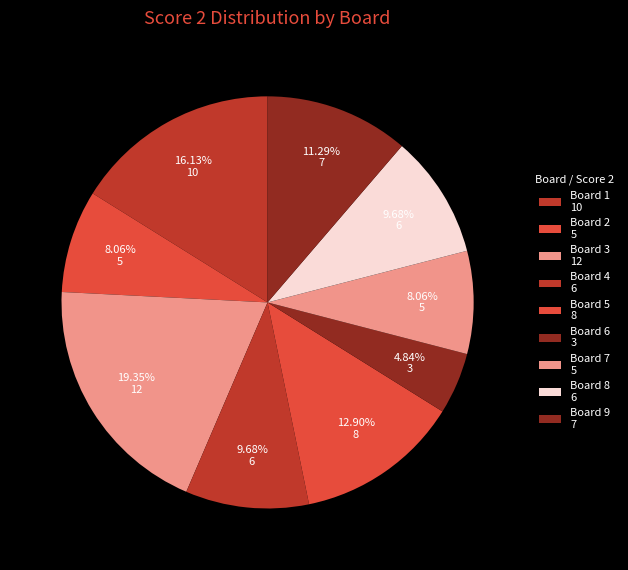

Which category has the smallest portion of the pie?

Board 6